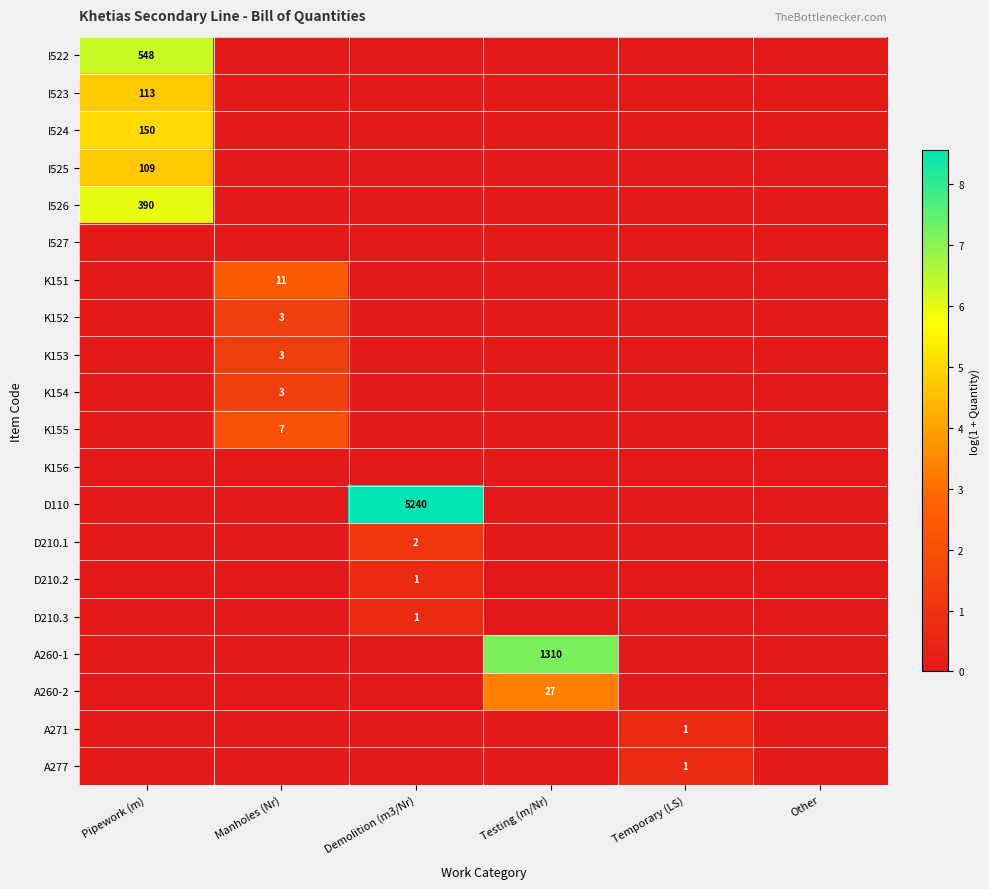

The A260-1 series shows 1836 at Testing (m/Nr). True or false?

False